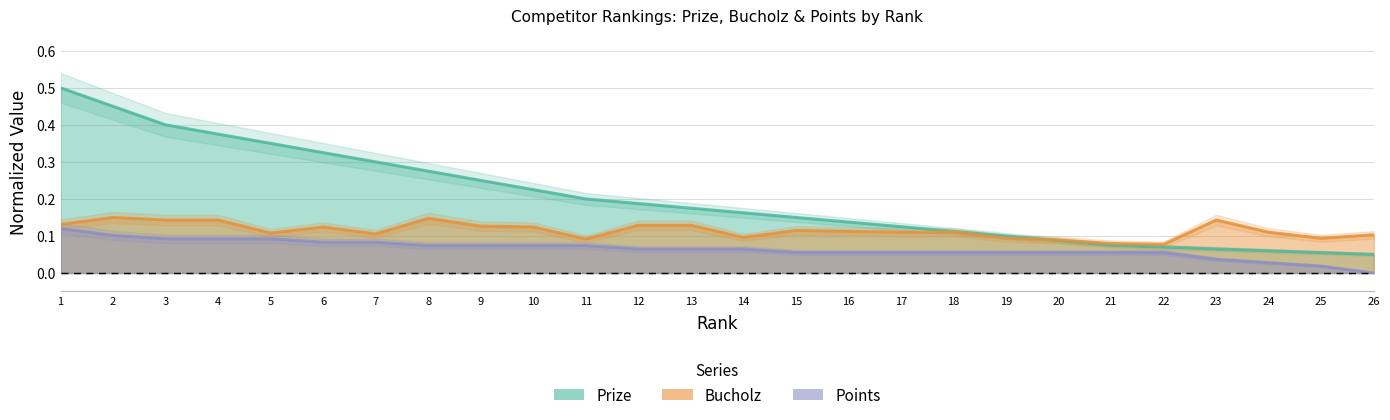

How many positive values does the Points series have?

25